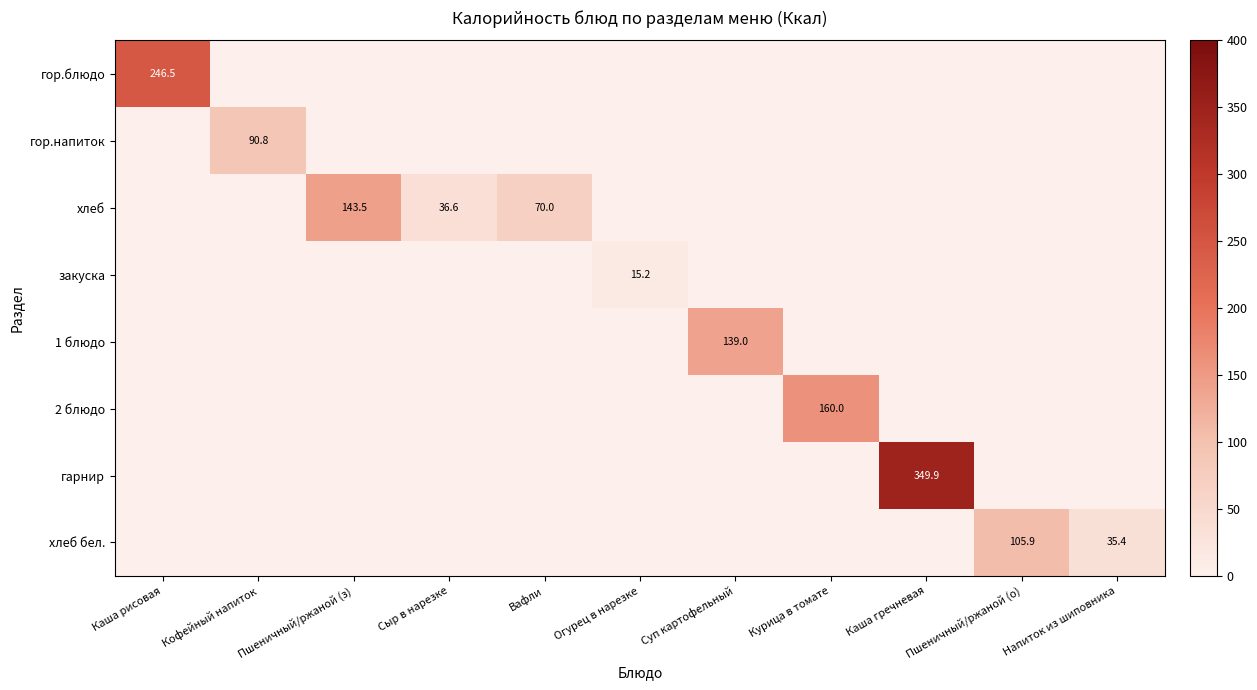

The value of закуска at Огурец в нарезке is 7.8. True or false?

False